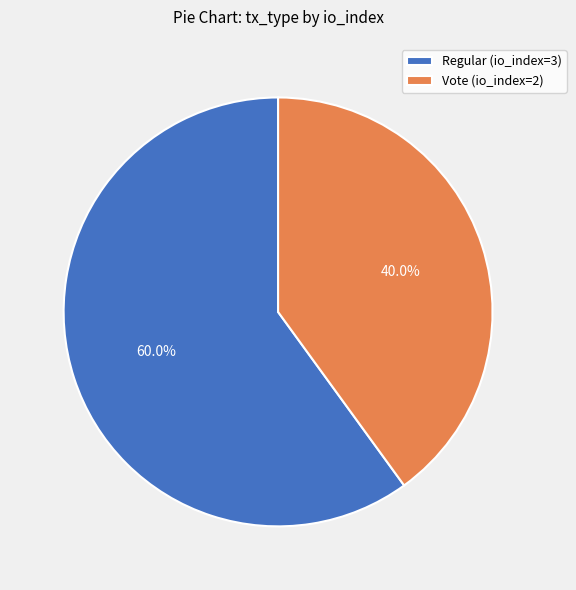

What percentage is the Vote (io_index=2) slice, to the nearest percent?

40%